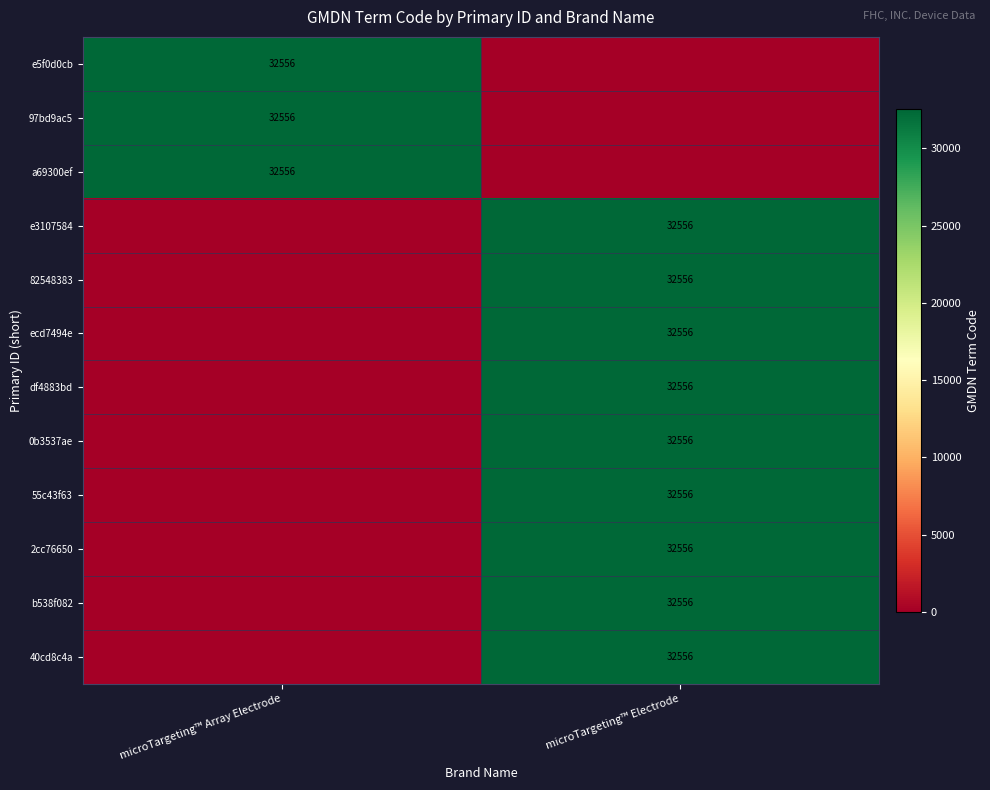

The value of a69300ef at microTargeting™ Array Electrode is 14565. True or false?

False